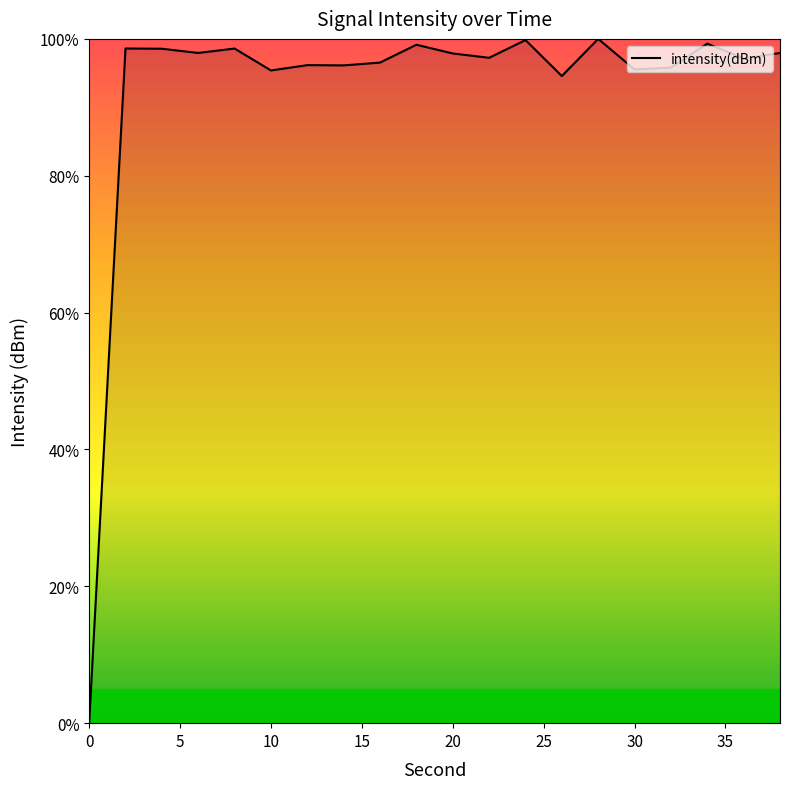

What is the greatest value displayed?

100.0